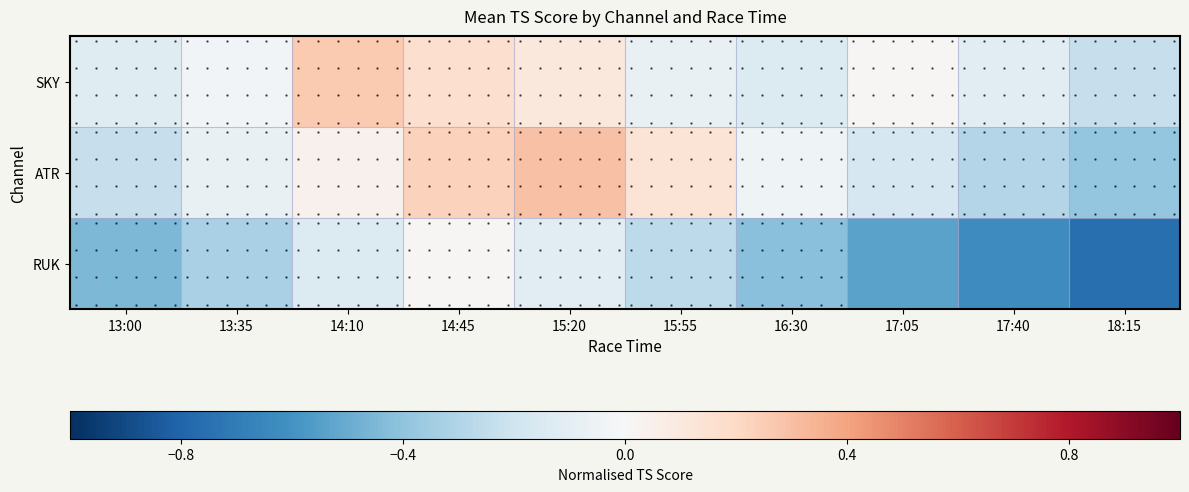

What is the average value of the RUK series?

-0.4